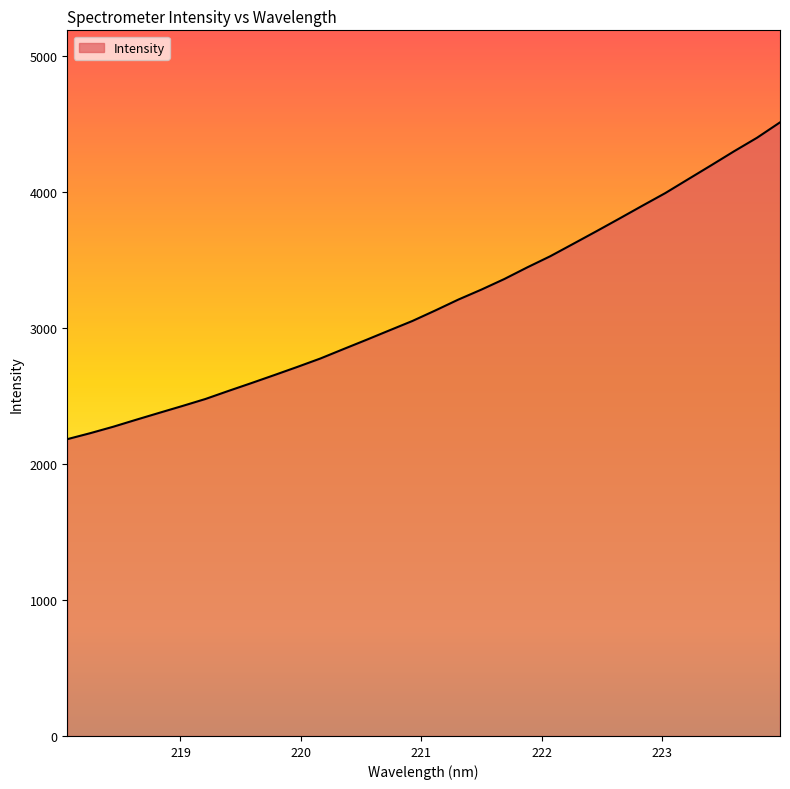

Does the chart display data point markers on the line(s)?

No